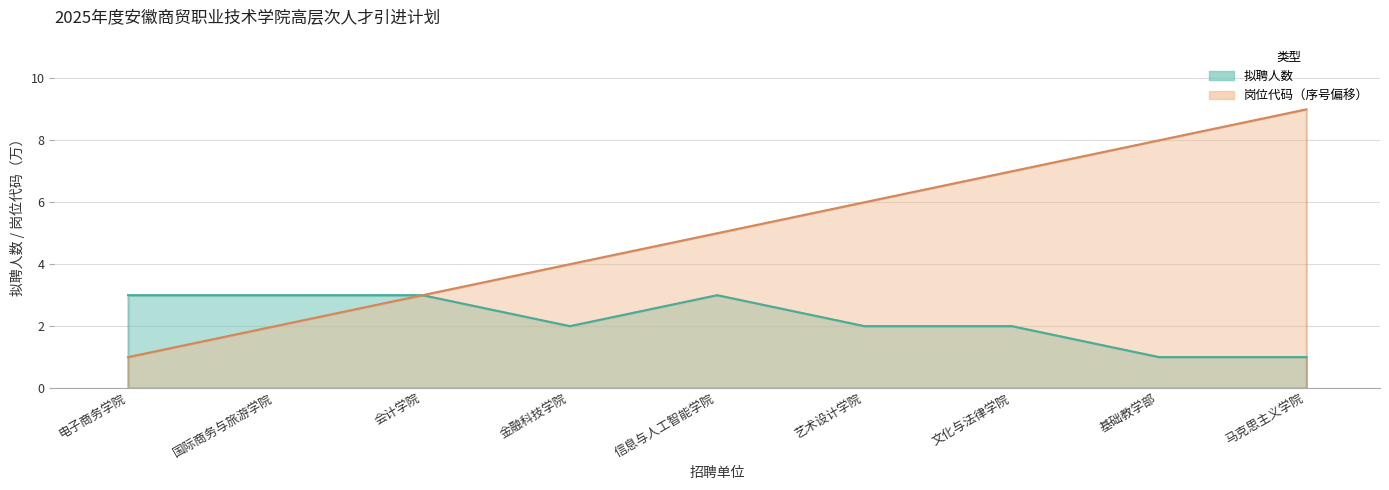

Count the number of categories in the chart.

9